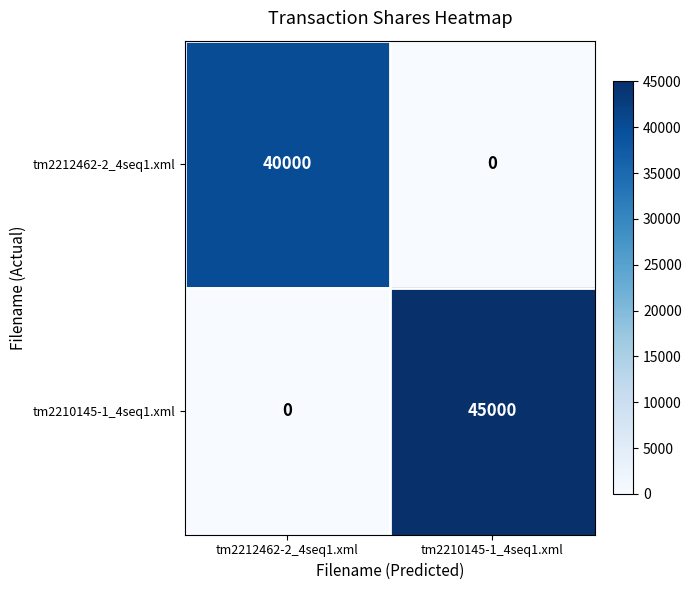

What is the approximate value of tm2210145-1_4seq1.xml at tm2210145-1_4seq1.xml, to the nearest 50?

45000